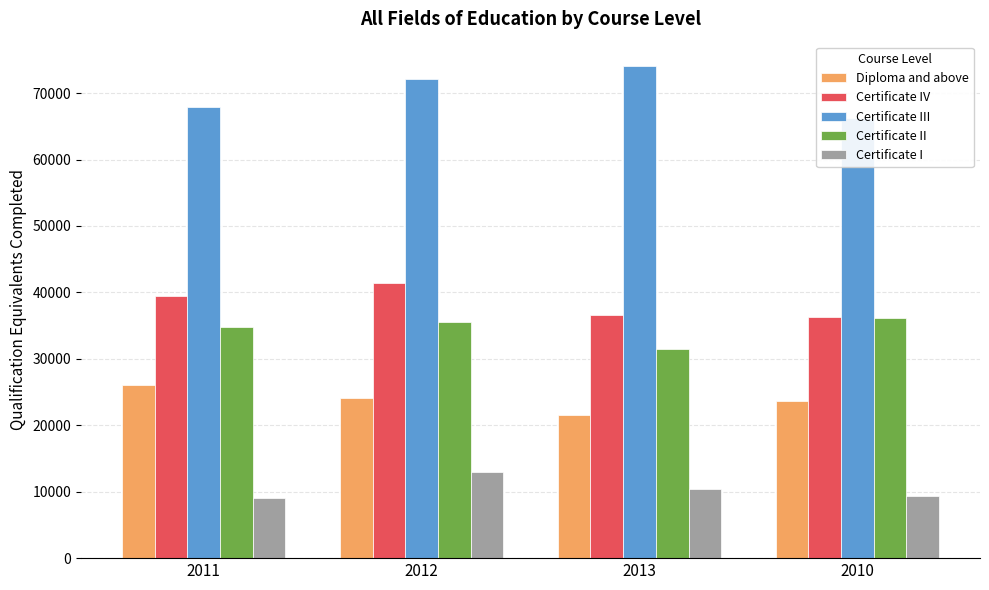

Which category has the lowest value in the Certificate I series?

2011